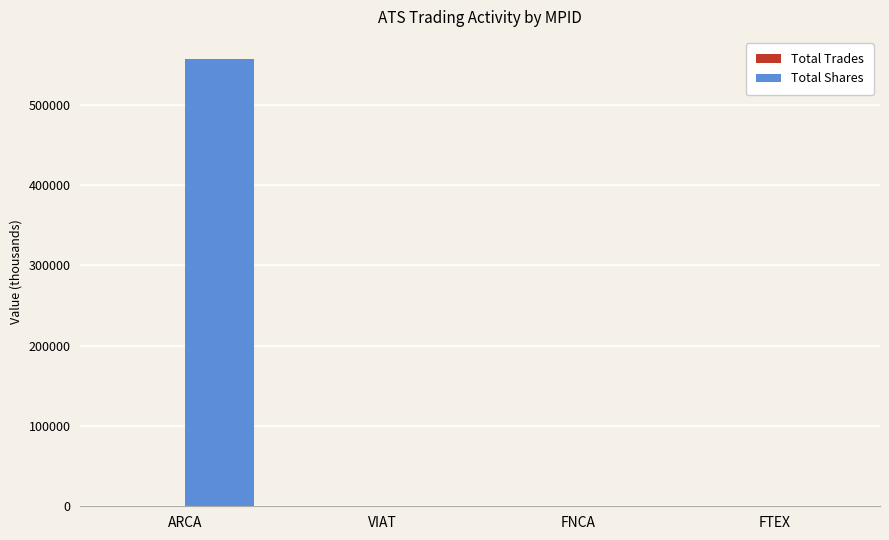

Which category has the highest value in the Total Shares series?

ARCA